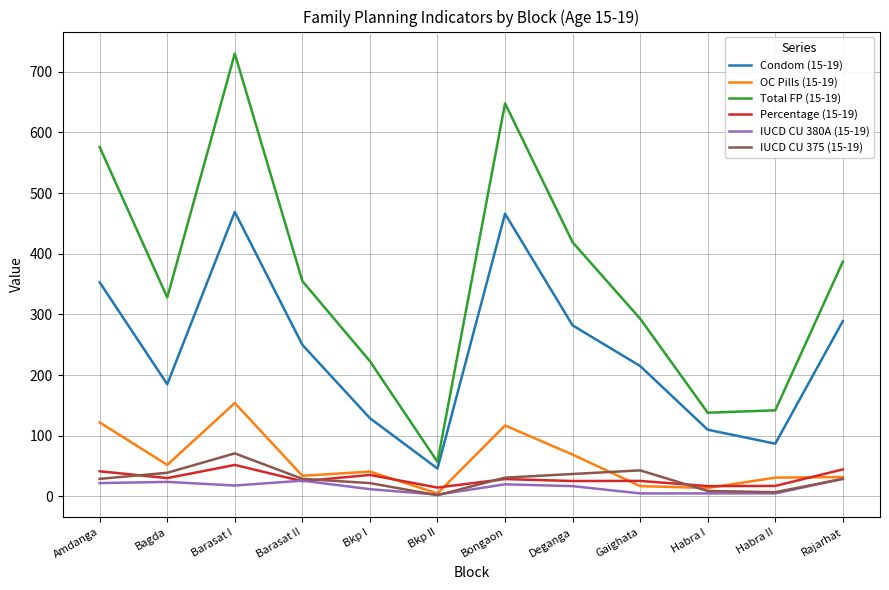

What is the spread (max minus min) of values at Bongaon?

628.0